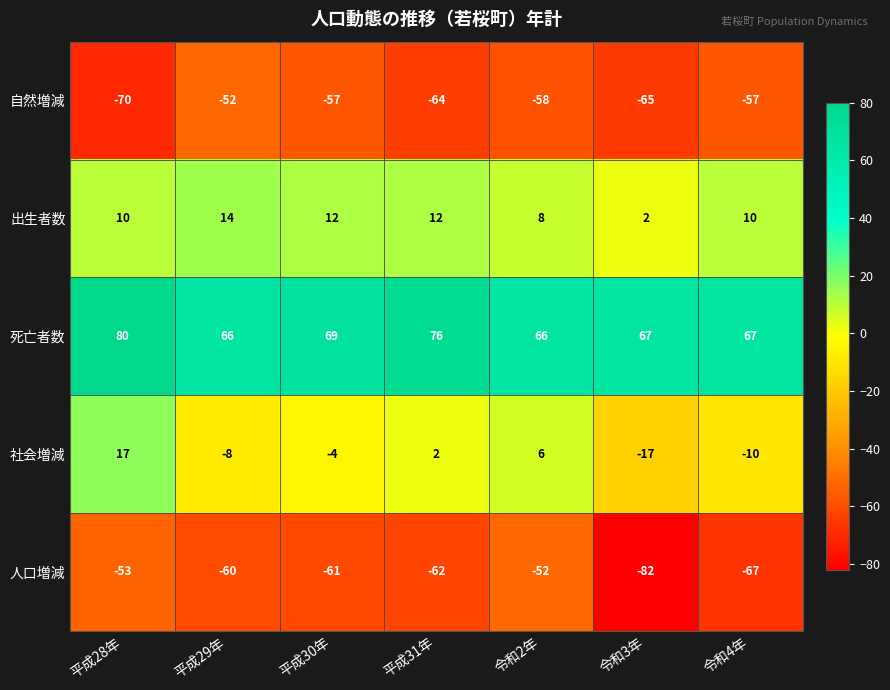

The 人口増減 series shows -107 at 平成29年. True or false?

False